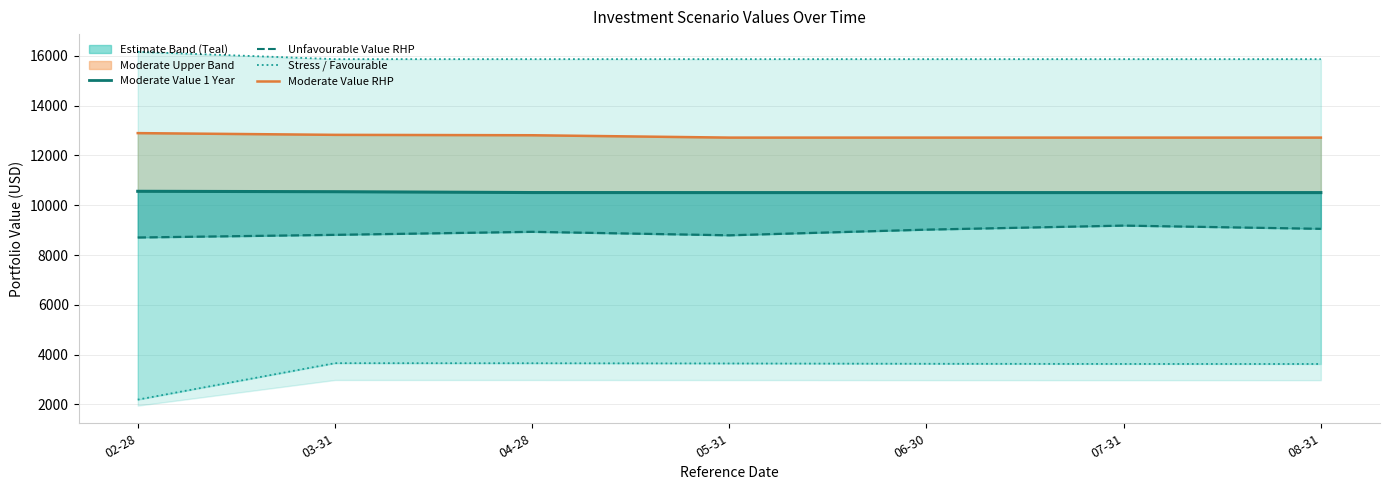

True or false: Unfavourable Value RHP and Stress Value 1 Year cross at least once.

False